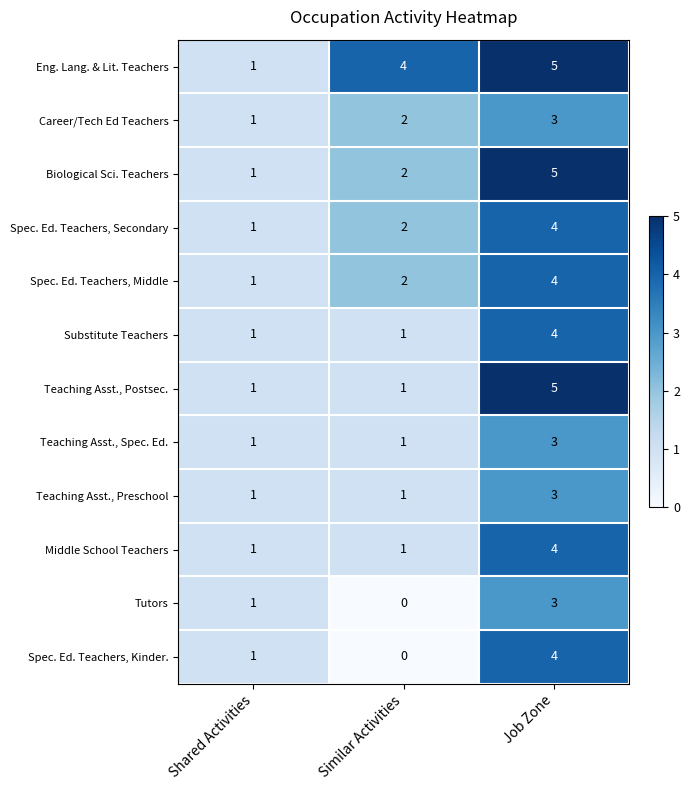

Is it true that Middle School Teachers equals 1 at Similar Activities?

True